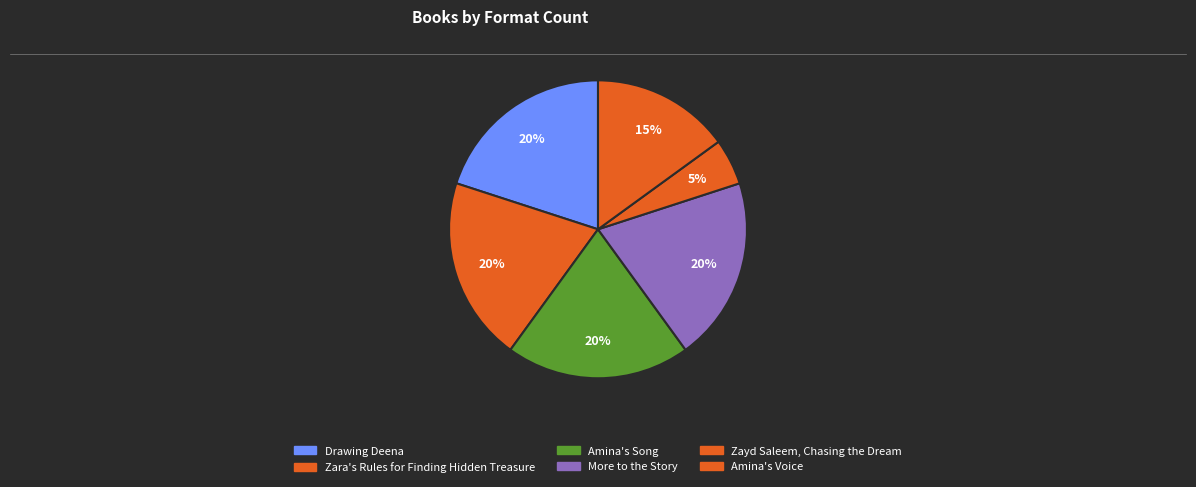

Is there any slice that represents more than half of the pie?

No